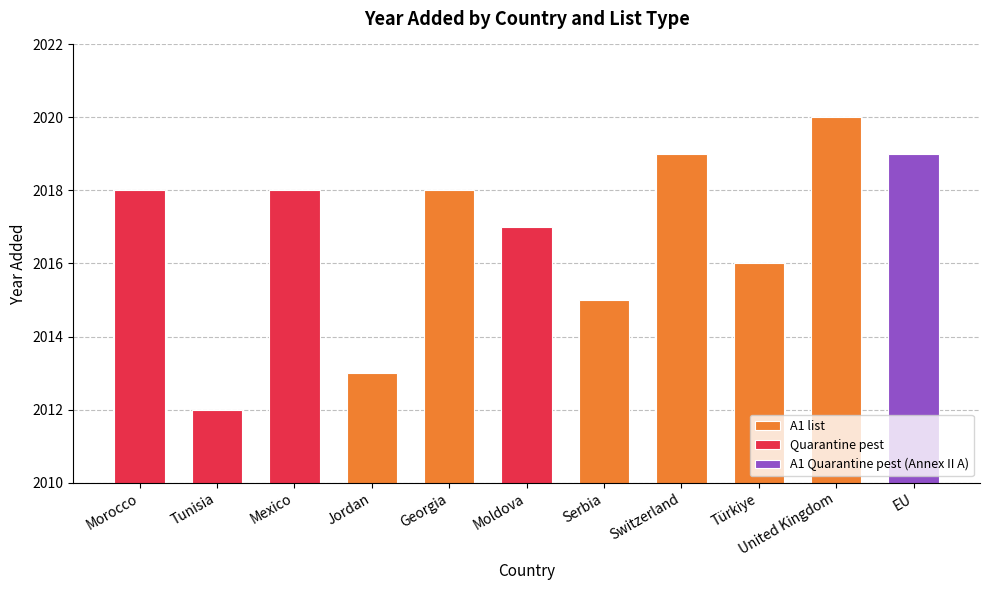

What is the greatest value displayed?

2020